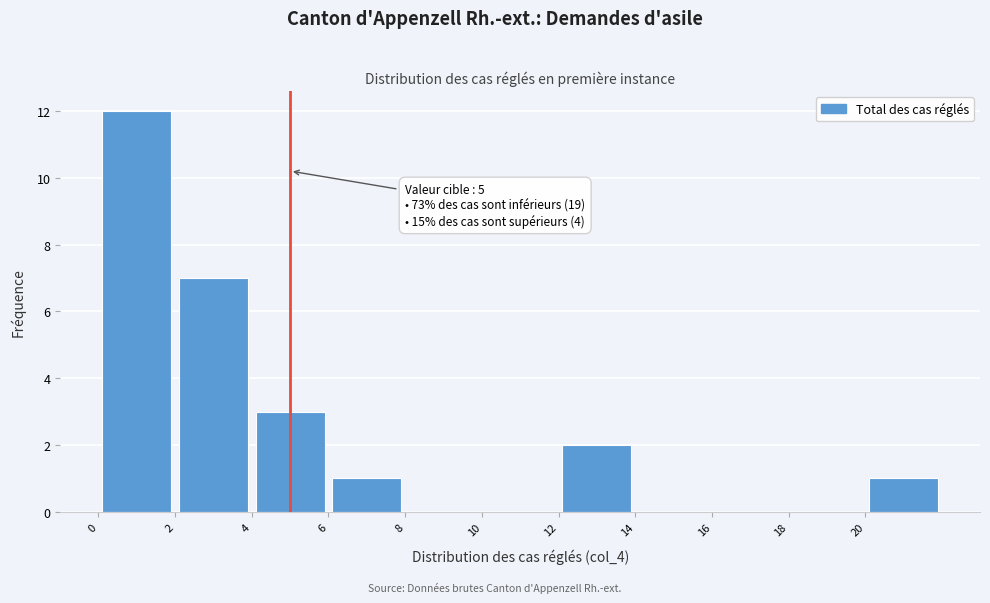

Over which range of the x-axis is the bar tallest?

0 to 2